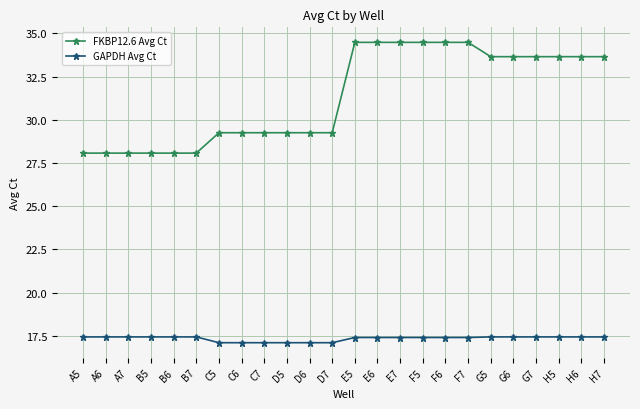

What are all the series names shown in the legend?

FKBP12.6 Avg Ct, GAPDH Avg Ct